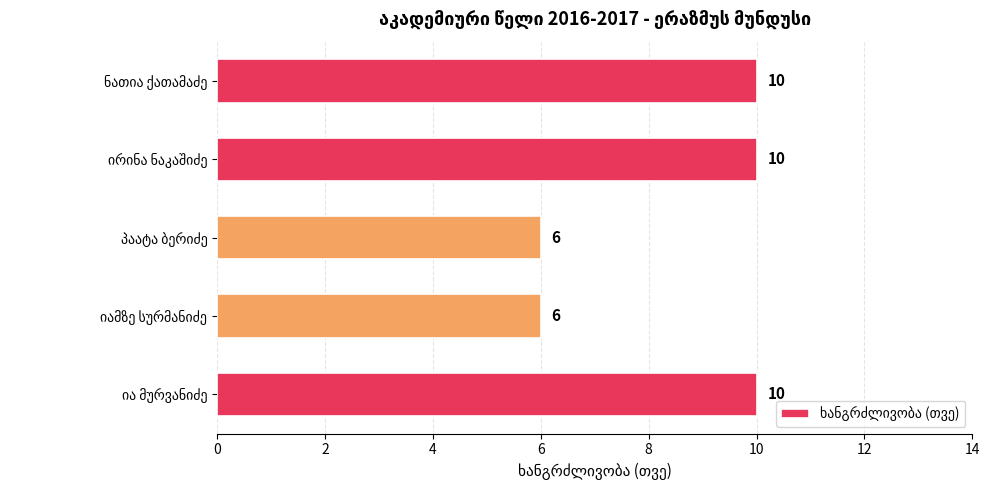

How many bars are there in total?

5